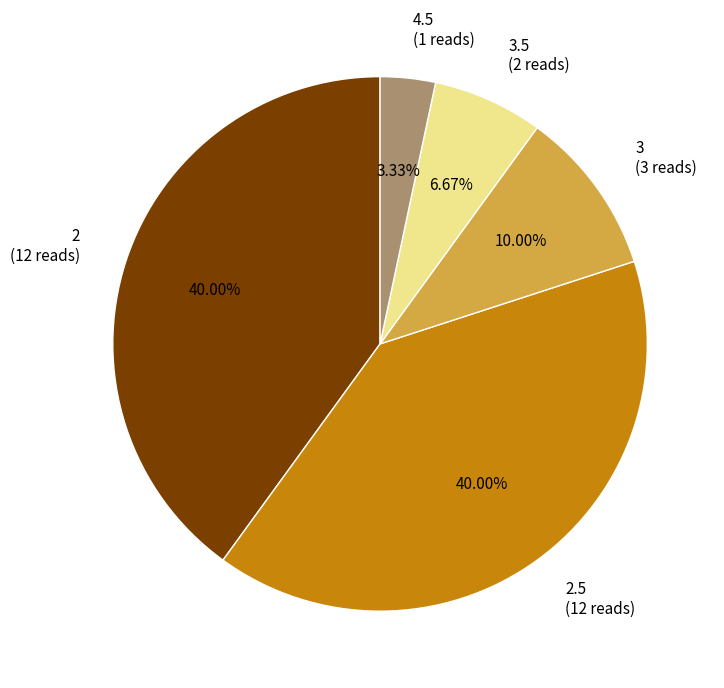

Combined, do 2.5 (12 reads) and 3.5 (2 reads) account for over 50%?

No